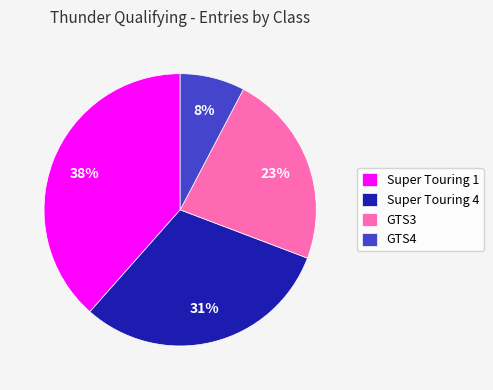

Do Super Touring 1 and GTS4 together represent more than half of the pie?

No